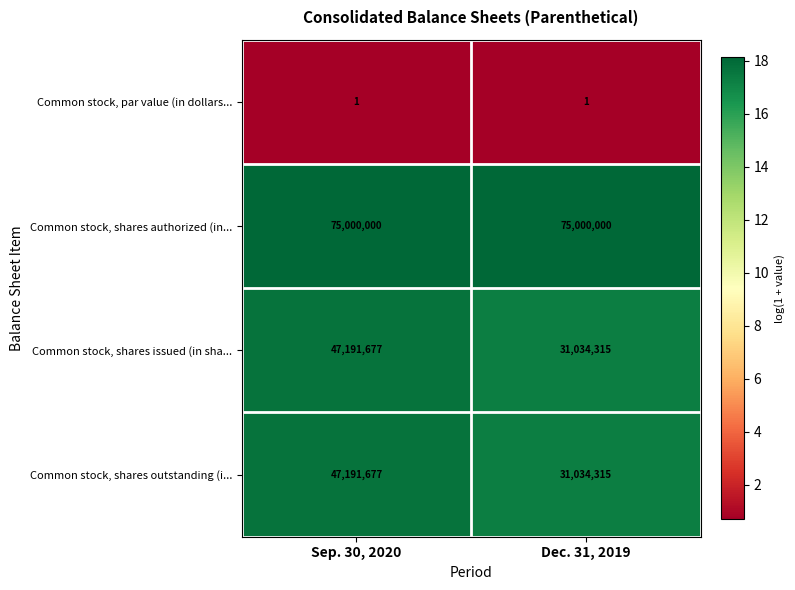

What is the difference between the maximum and minimum values in the Common stock, shares outstanding (i... series?

16157362